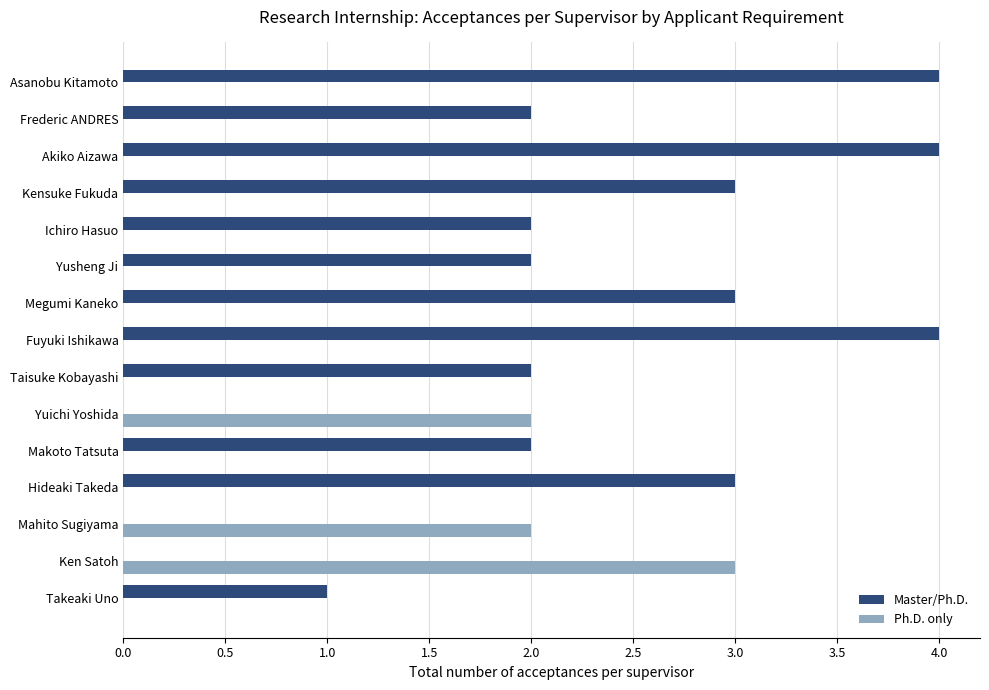

What is the highest value of the Master/Ph.D. series?

4